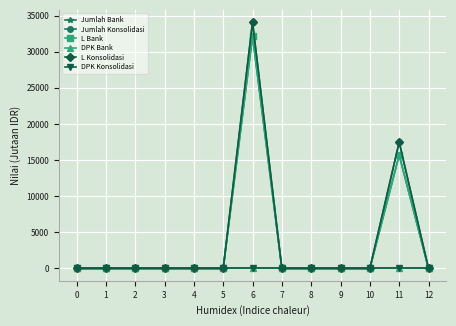

How many lines are shown in the chart?

6